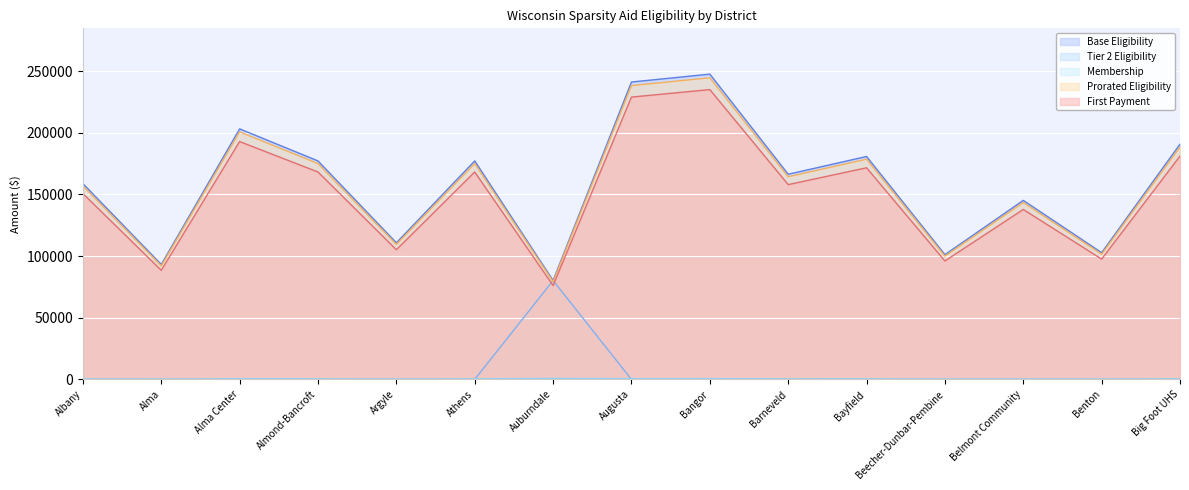

How many lines are shown in the chart?

5